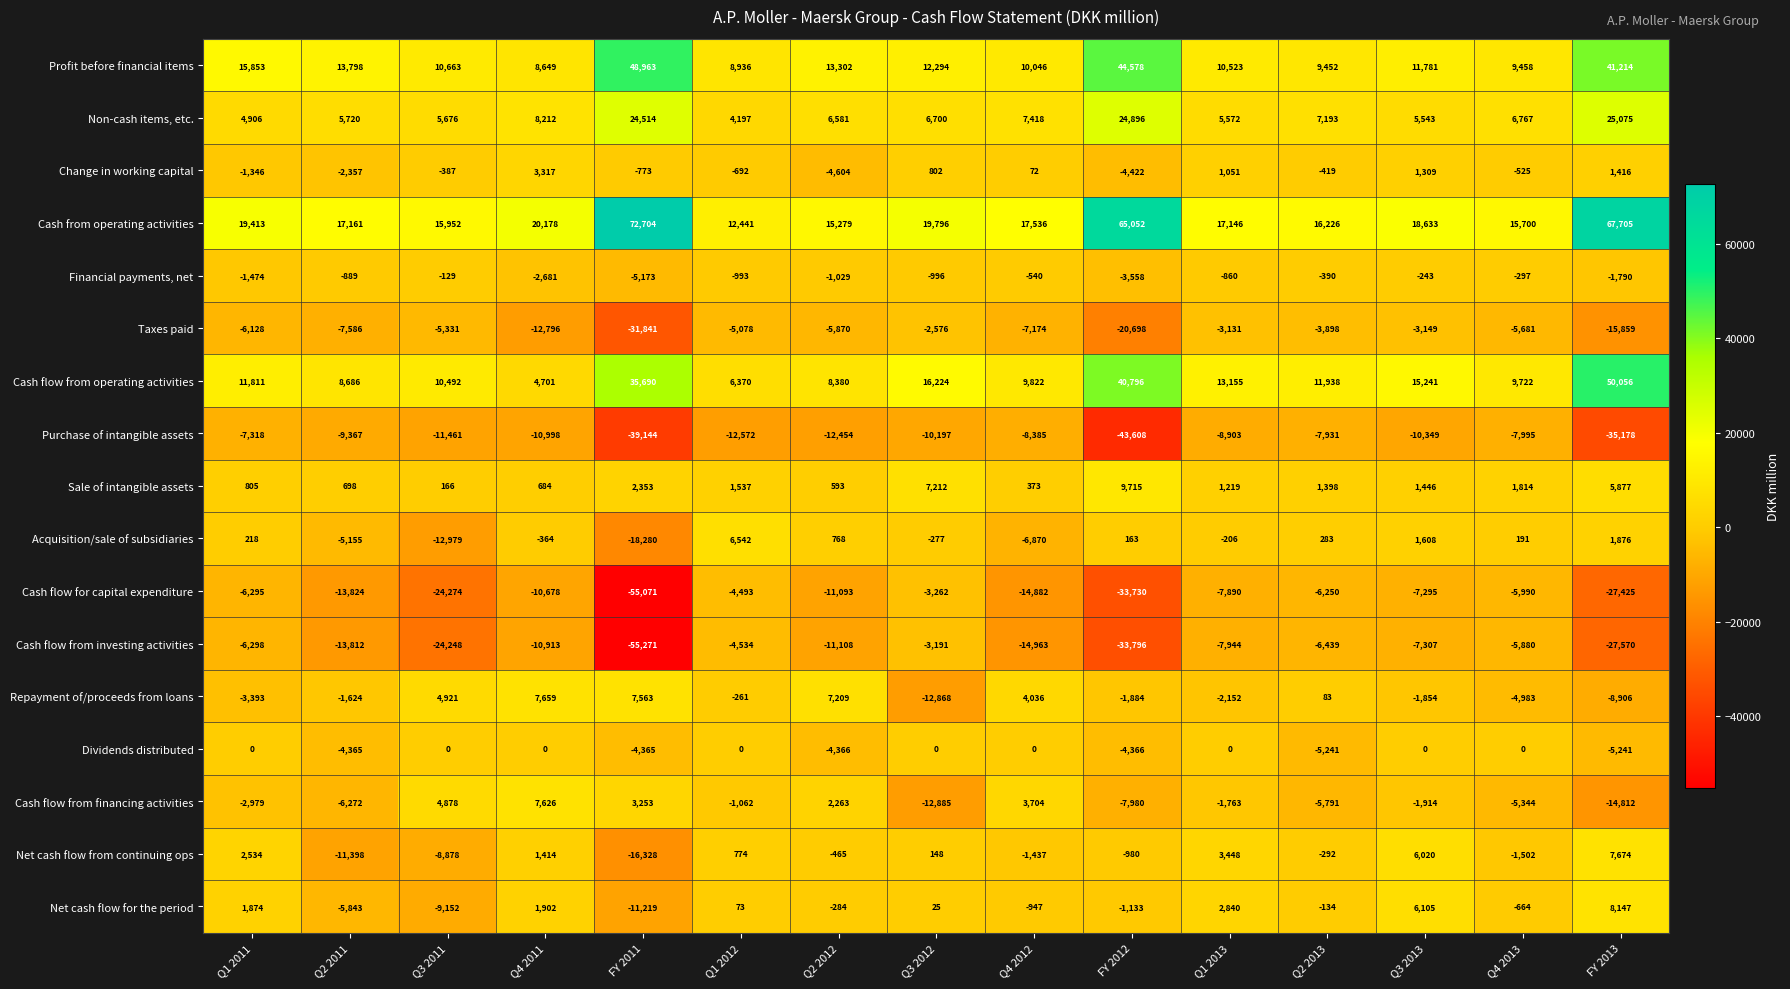

The Dividends distributed series shows 2093 at Q4 2013. True or false?

False